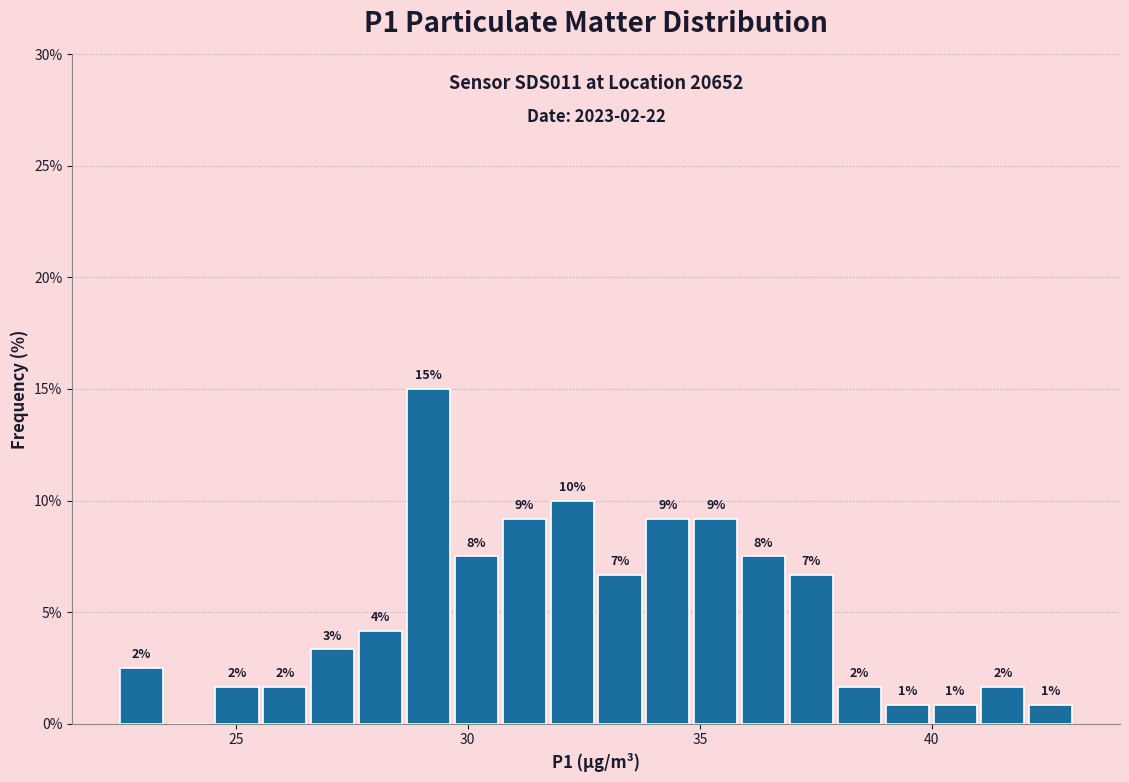

Around what value on the x-axis is the tallest bar? Give the approximate position of its centre, as read against the axis.

29.0